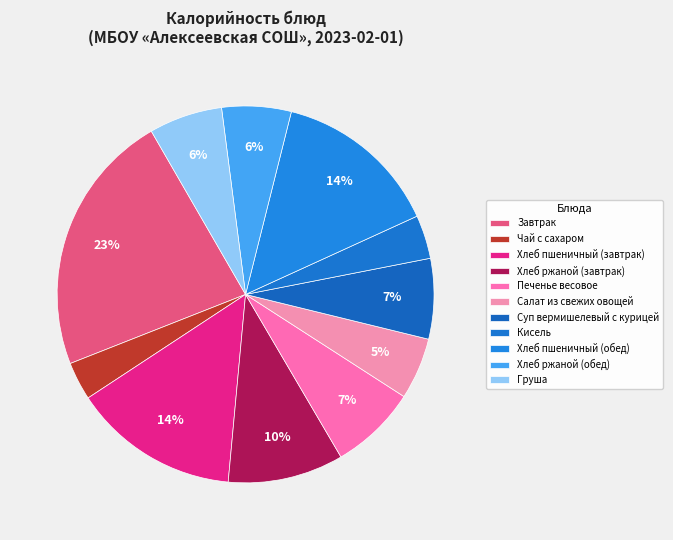

Count the number of slices in the pie.

11